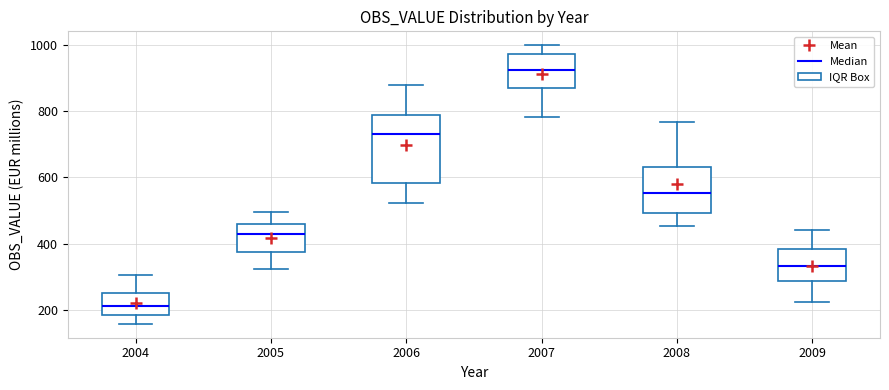

Which box is the tallest, from its lower edge to its upper edge?

2006